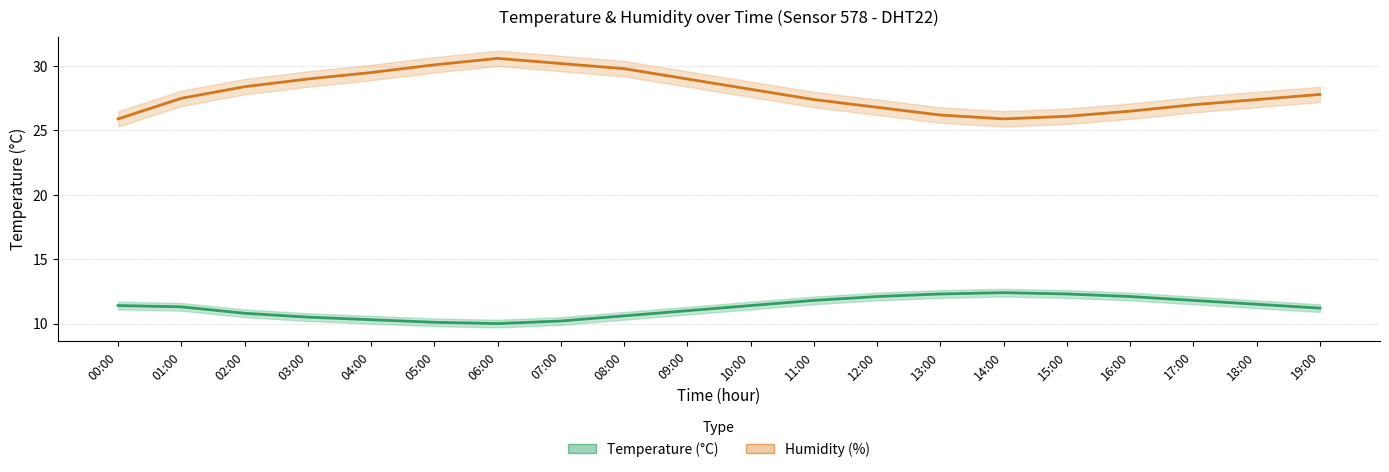

Between 12:00 and 16:00, which series saw the biggest shift?

Humidity (%)